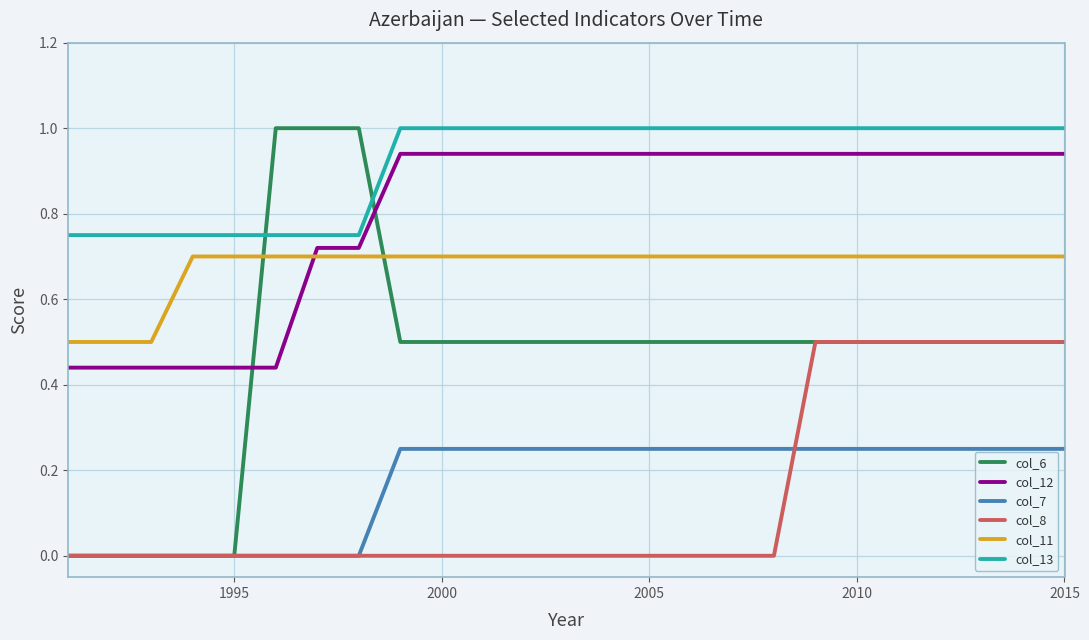

True or false: col_8 and col_13 cross at least once.

False